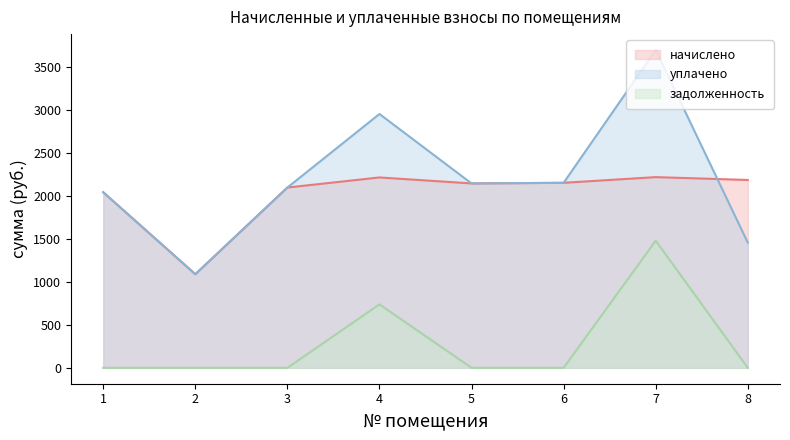

Between 6 and 7, which series saw the biggest shift?

уплачено